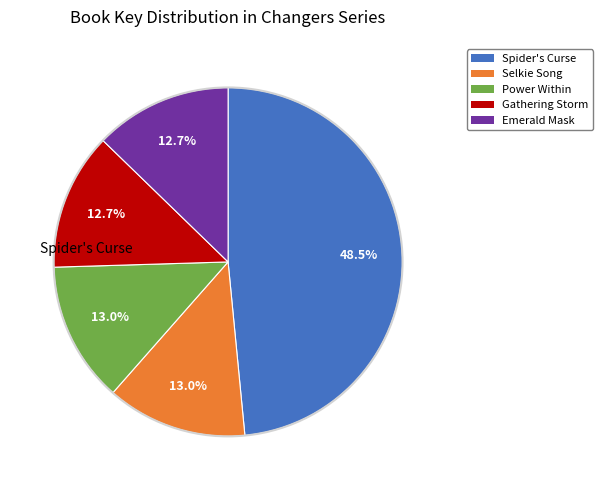

Is there any slice that represents more than half of the pie?

No